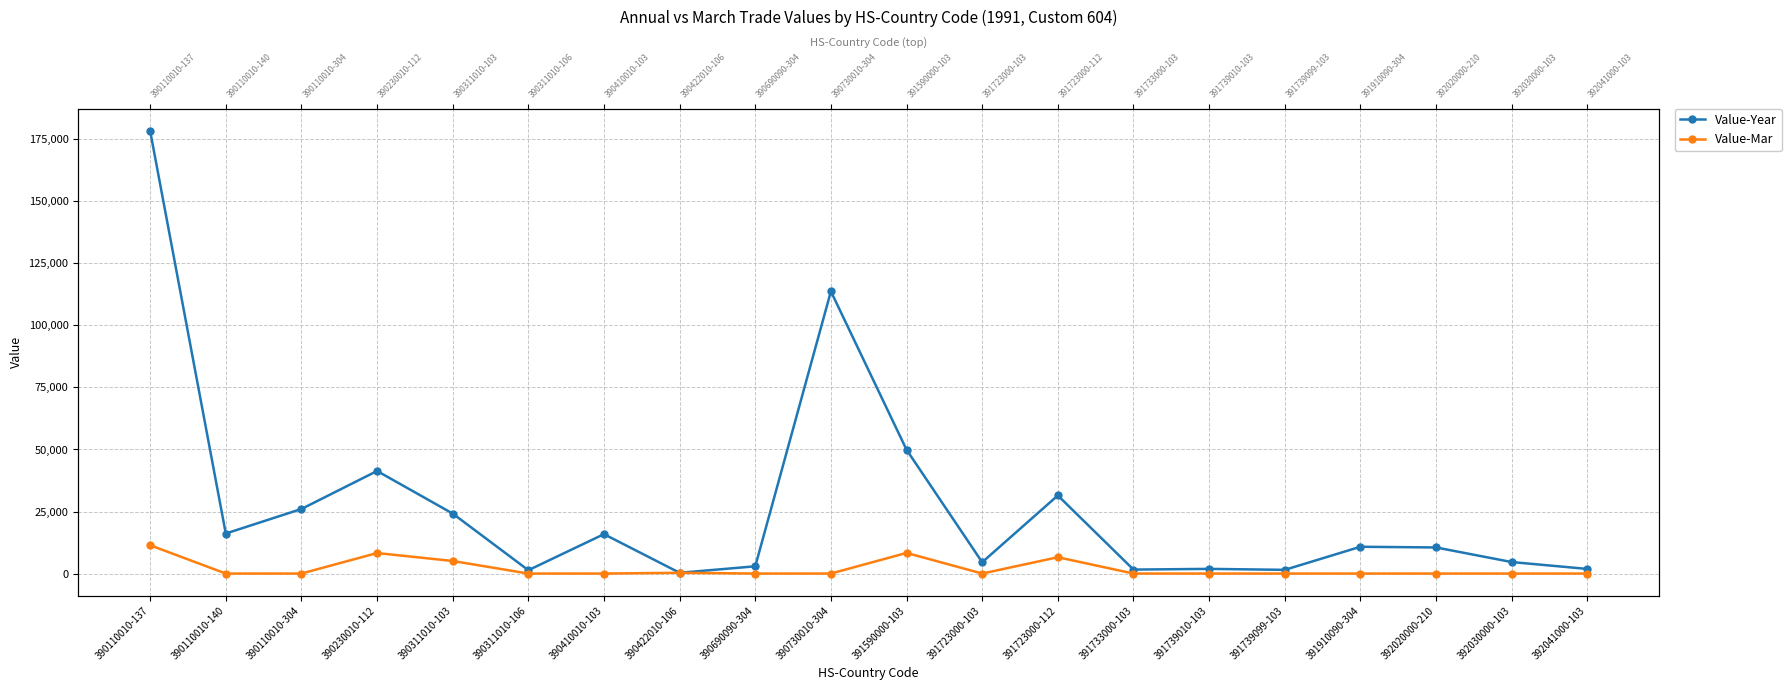

What is the label of the 10th point from the right?

391590000-103